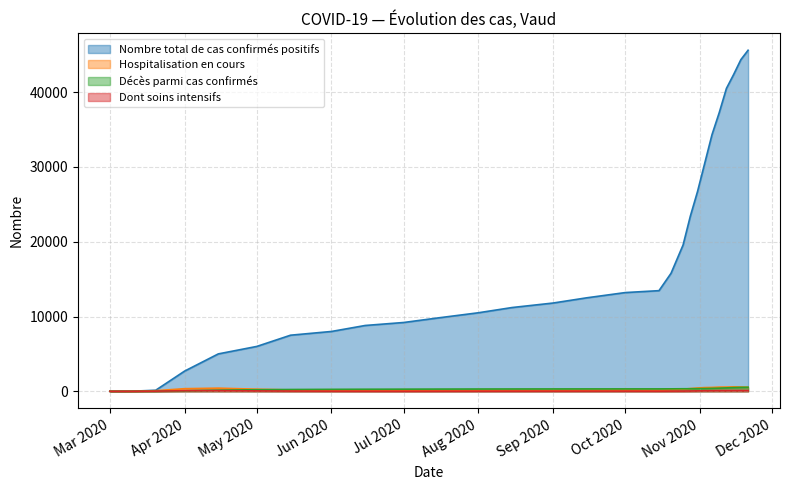

What position from the right is 2020-07-15?

18